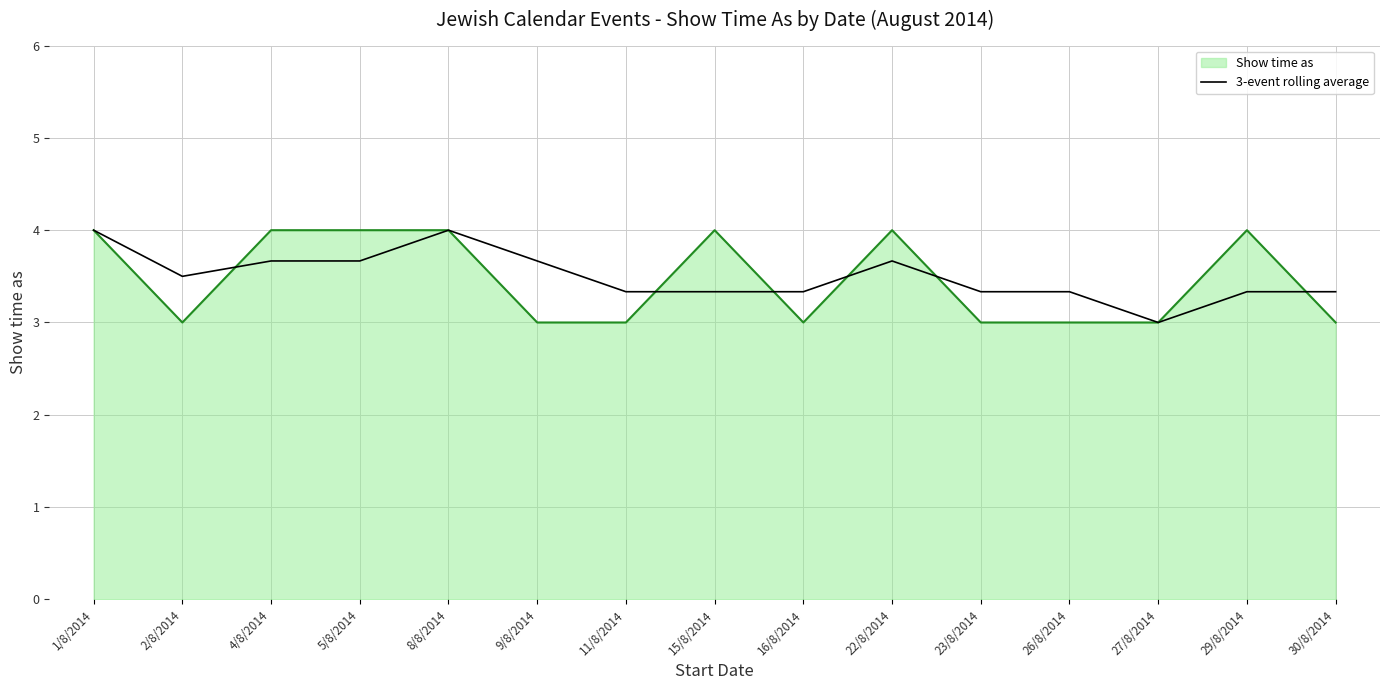

What is the spread (max minus min) of values at 5/8/2014?

0.3